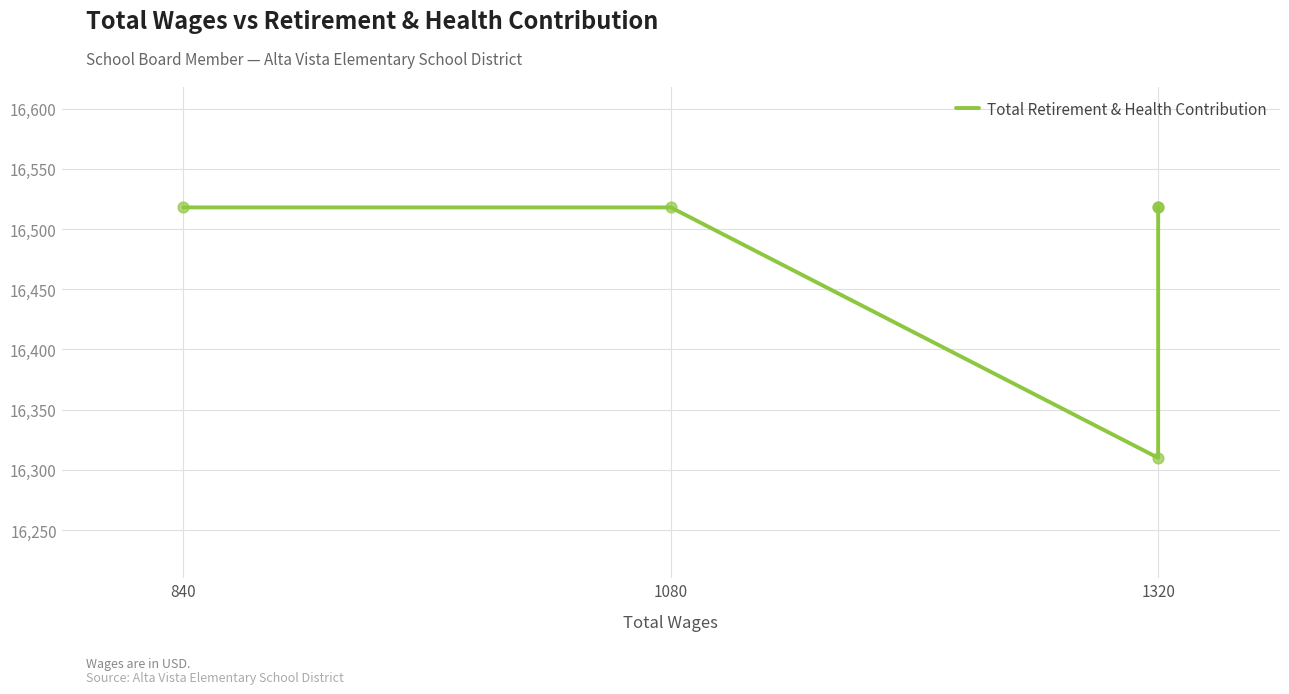

Between 1080 and 840, which is larger?

1080